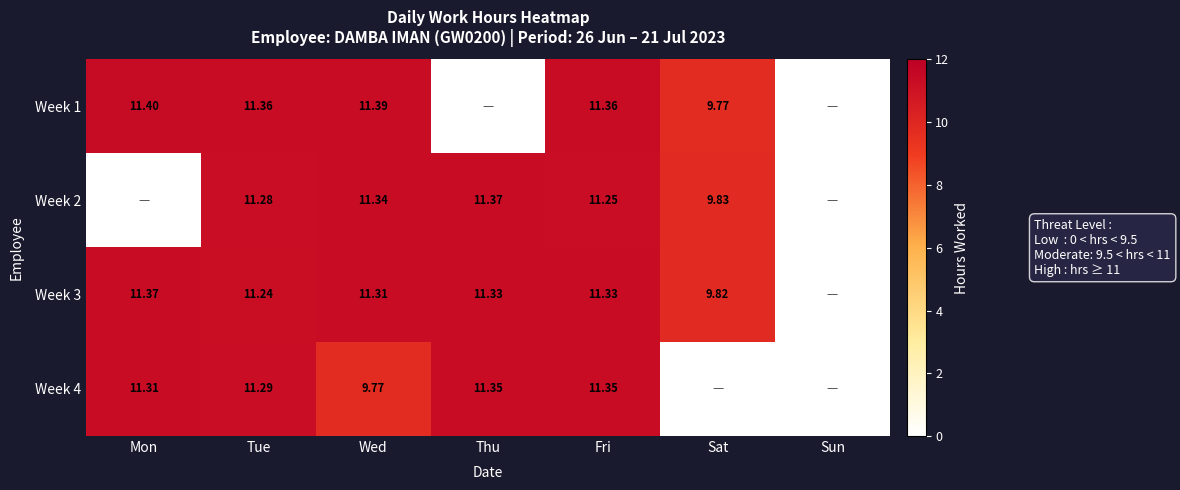

Rank the series by their maximum value, from lowest to highest.

Week 4, Week 2, Week 3, Week 1